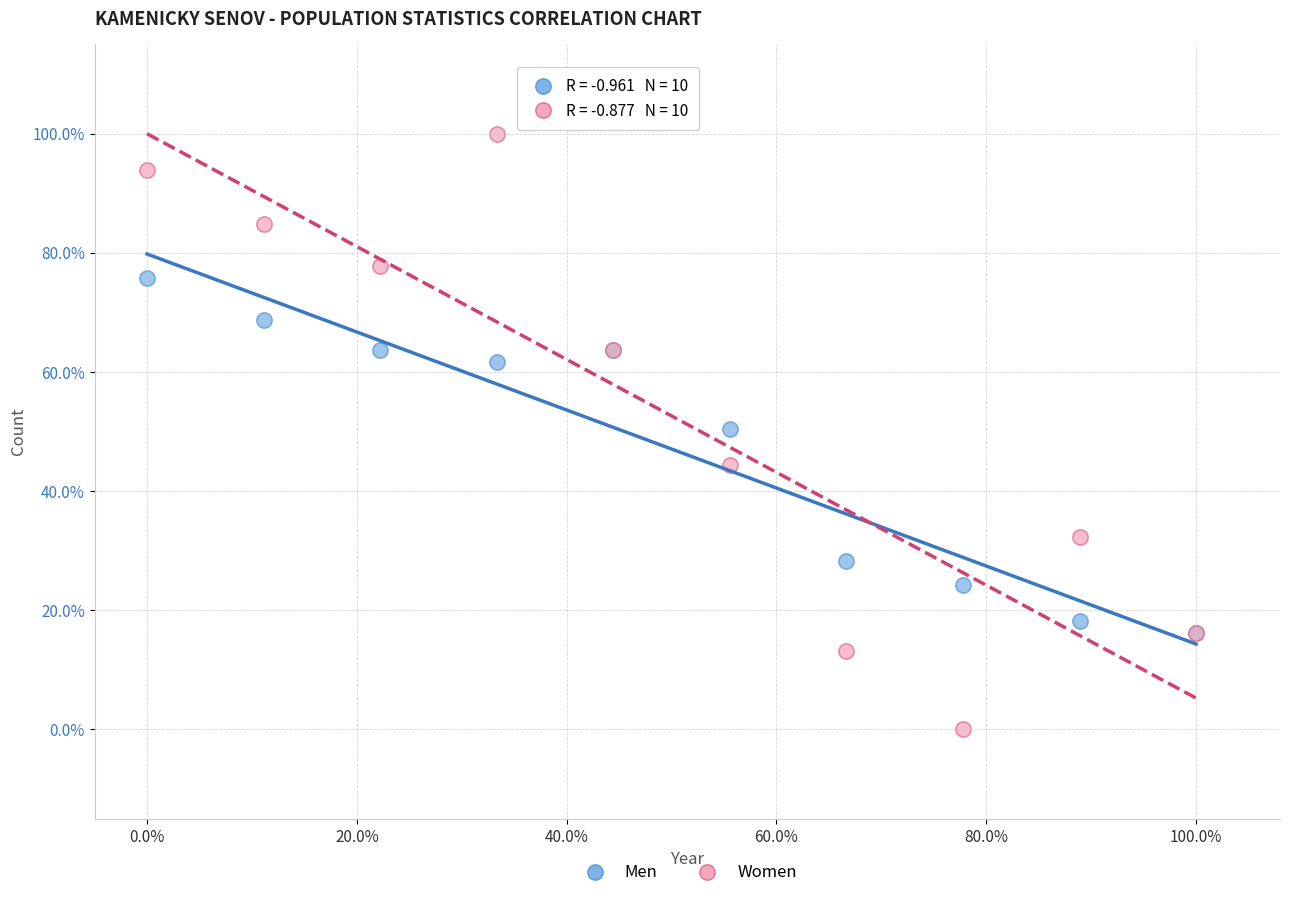

Which series has the largest Y range (max minus min)?

Women